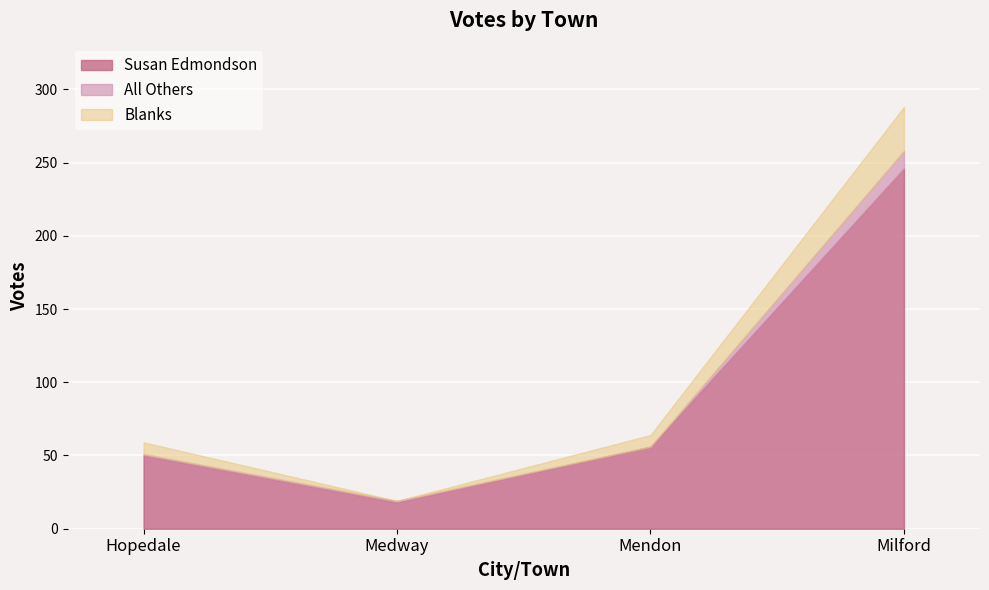

What are all the series names shown in the legend?

Susan Edmondson, All Others, Blanks